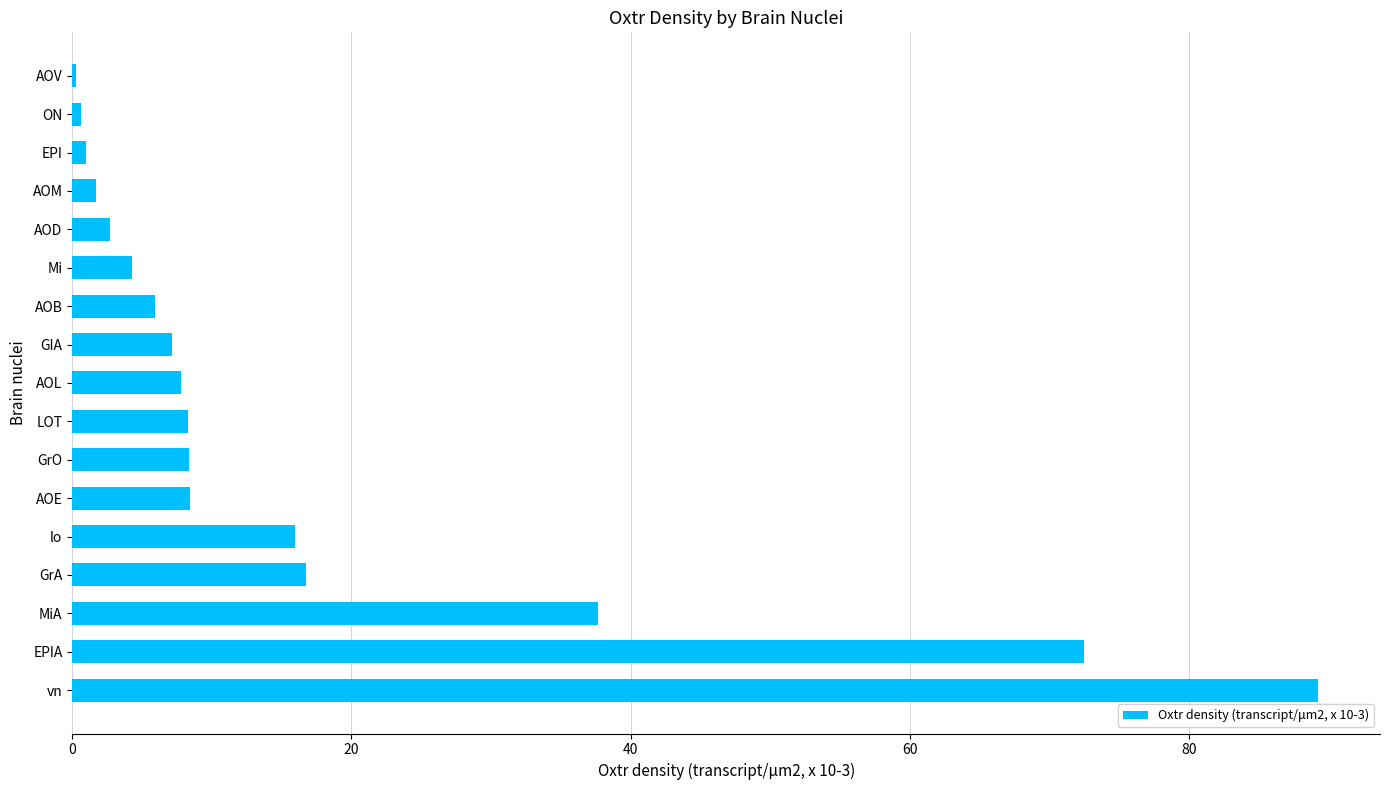

What is the greatest value displayed?

89.2